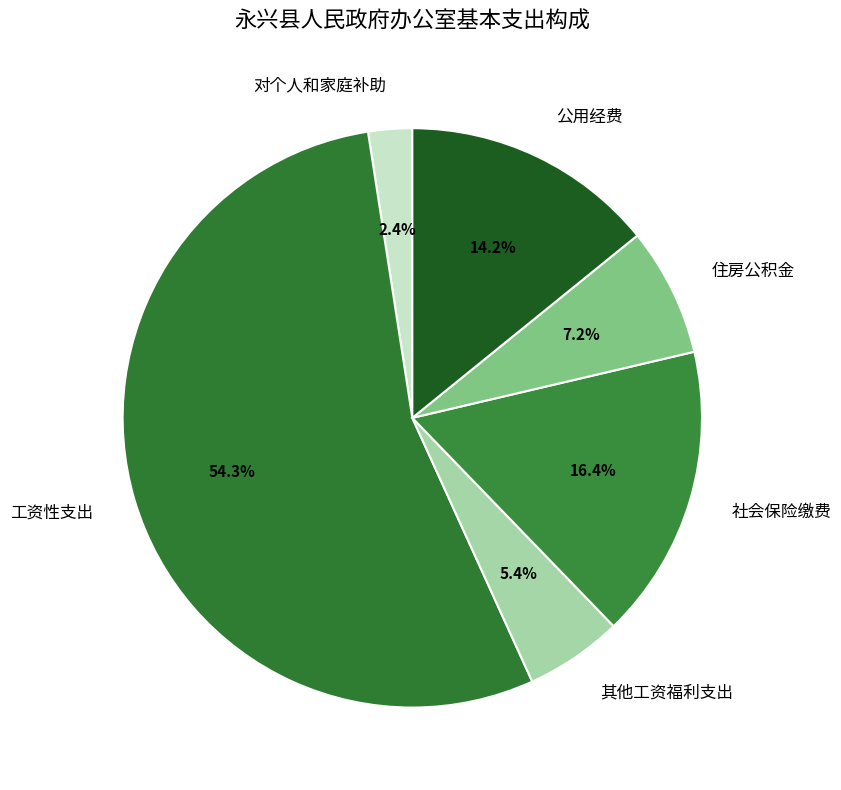

What percentage is NOT represented by 对个人和家庭补助?

97.6%